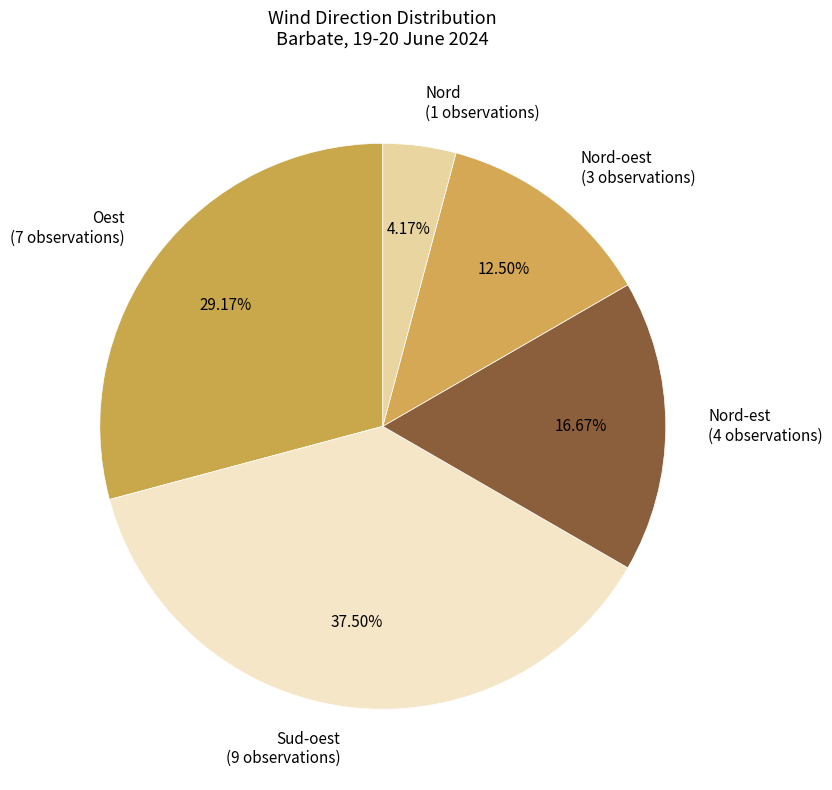

To the nearest percent, what is the difference between the largest and smallest slice percentages?

33%